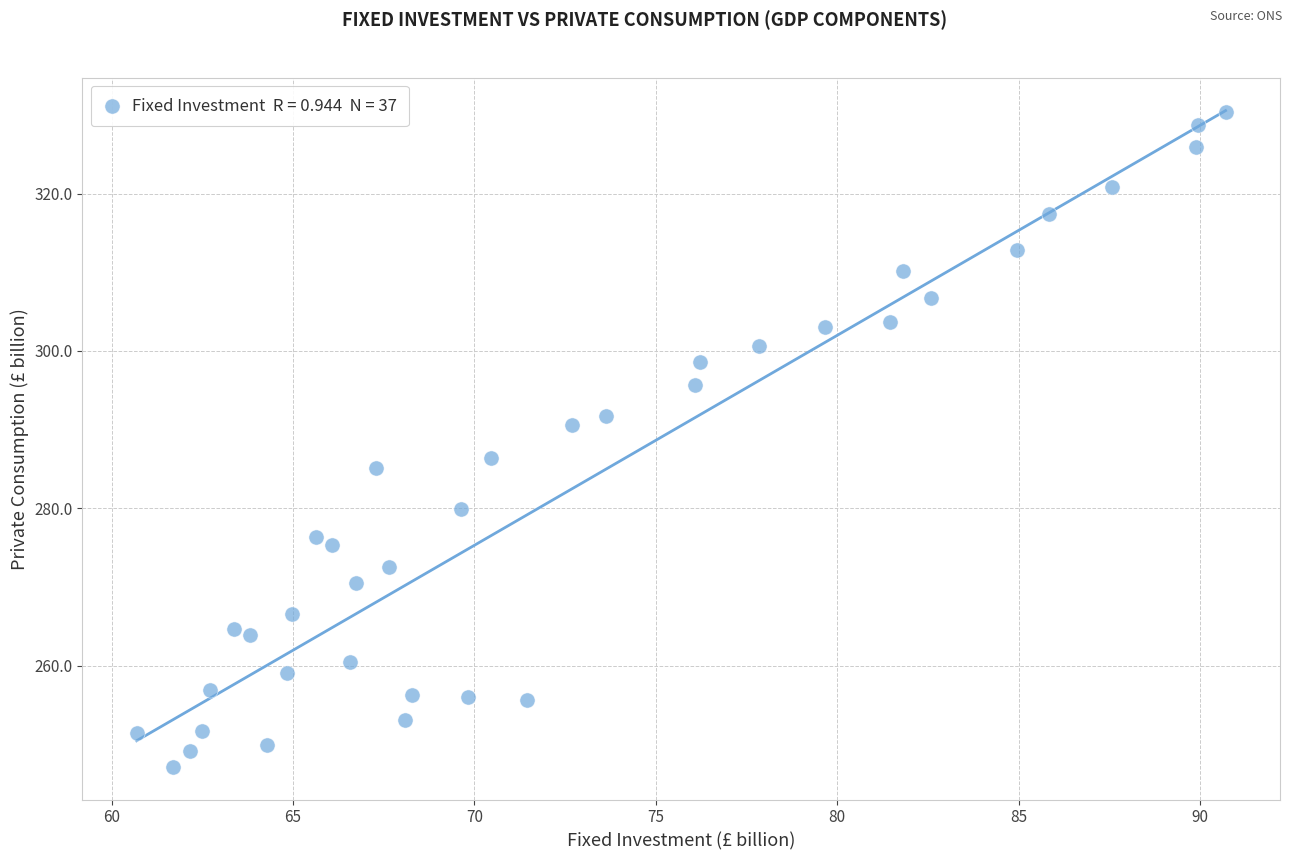

What Y value in the scatter plot is closest to 288?

286.4